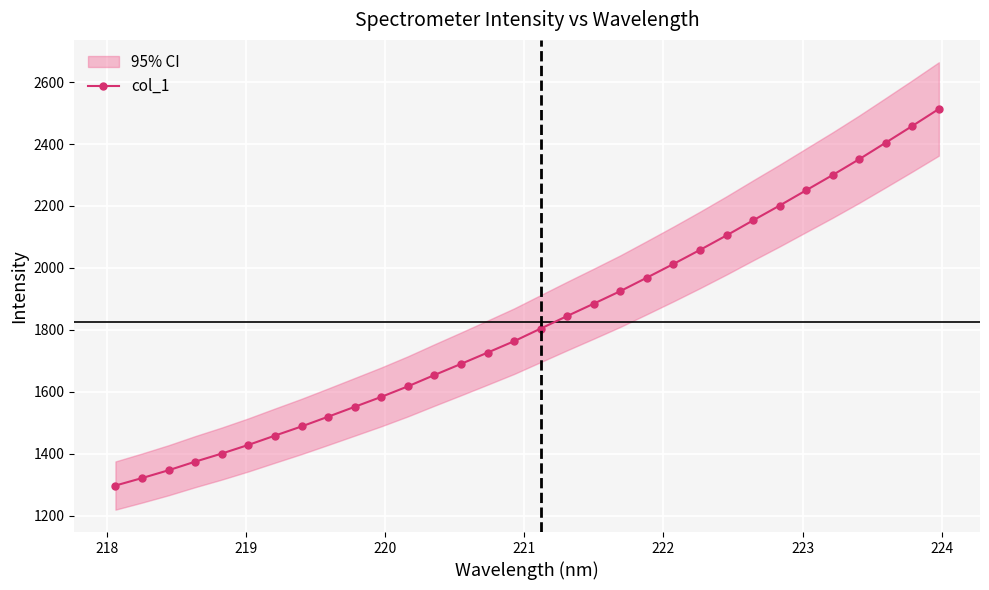

What is the value of the col_1 point at the 6th from the left?

1428.5